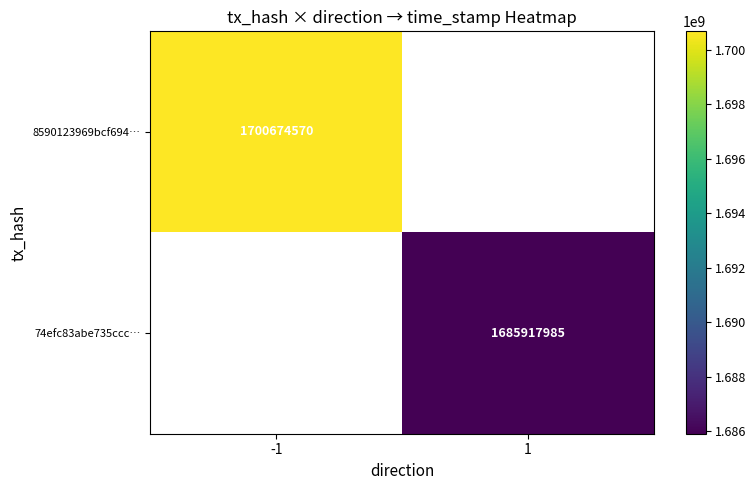

The value of 8590123969bcf694… at -1 is 2709988634.7. True or false?

False